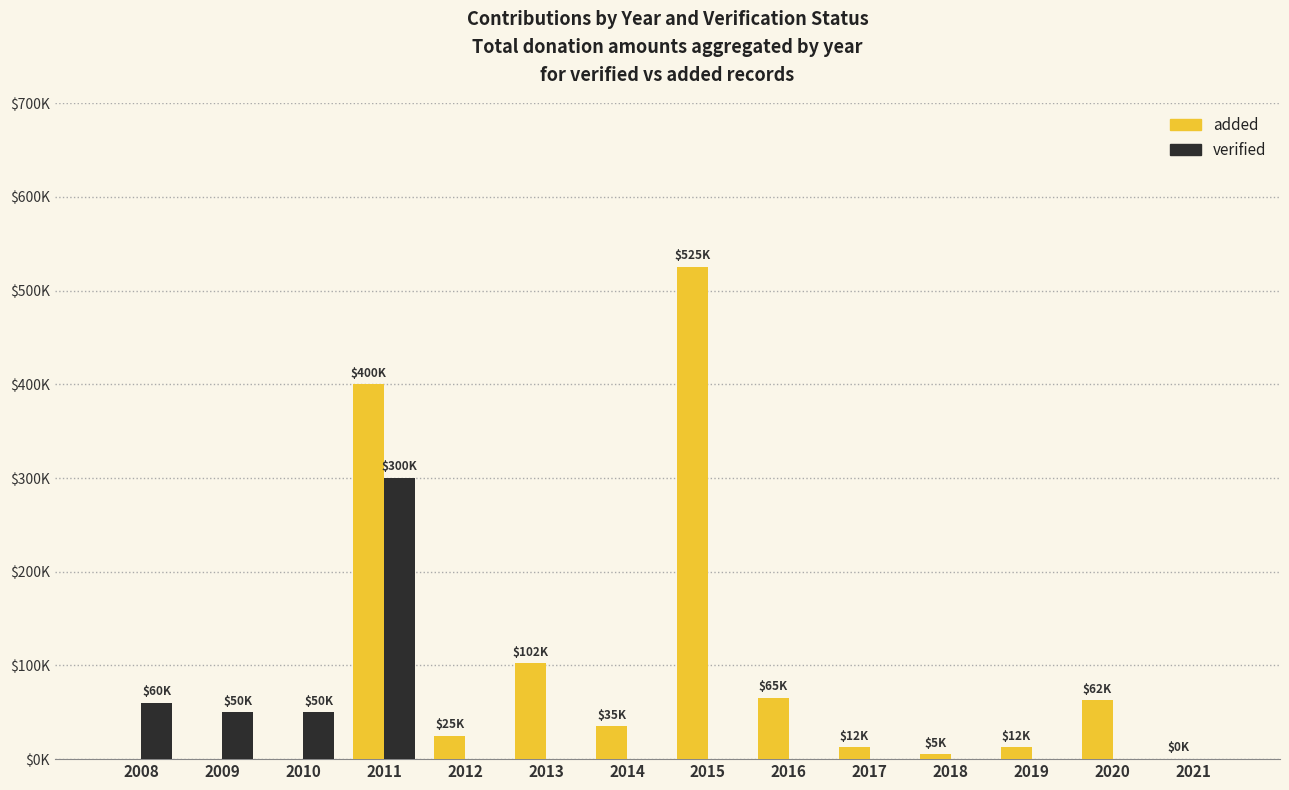

Which series has the largest total across all categories?

added